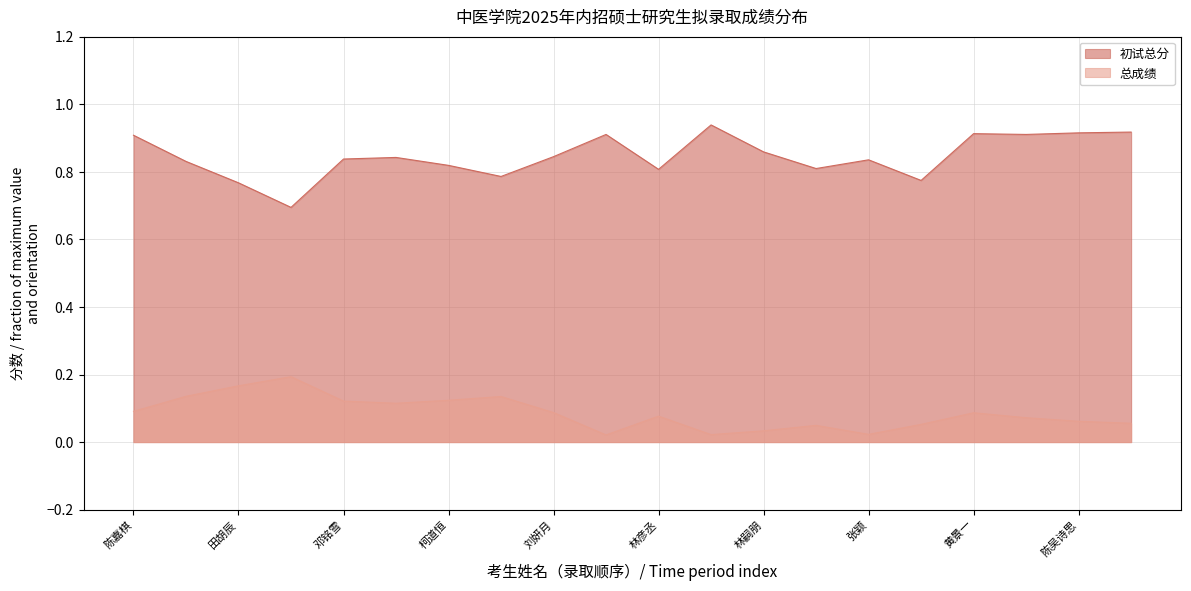

What is the difference between the maximum and second lowest values?

0.2